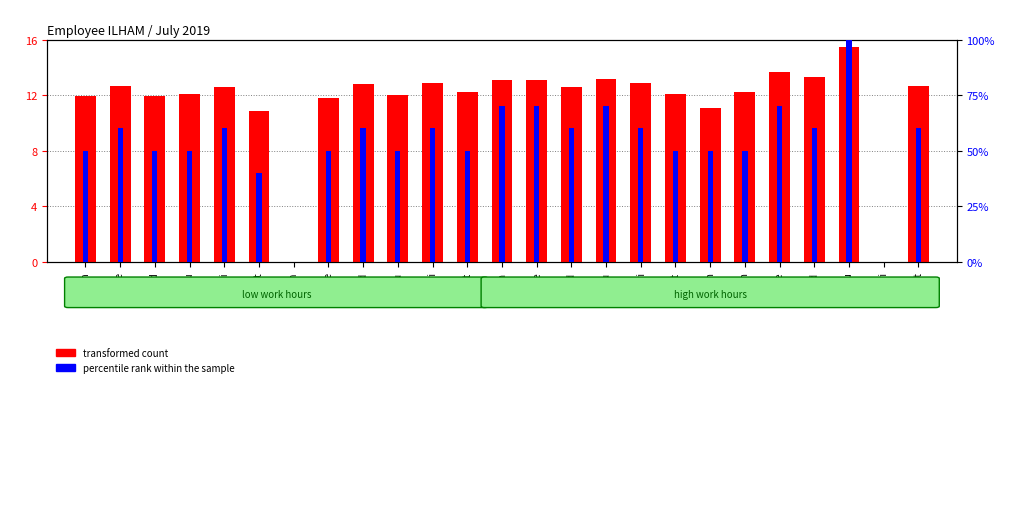

What is the maximum value shown in the chart?

15.5